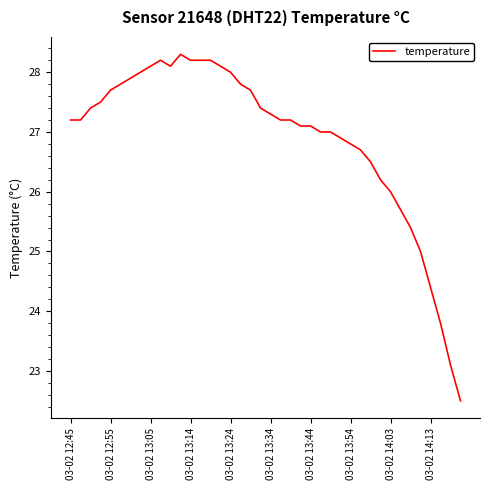

What is the maximum value shown in the chart?

28.3